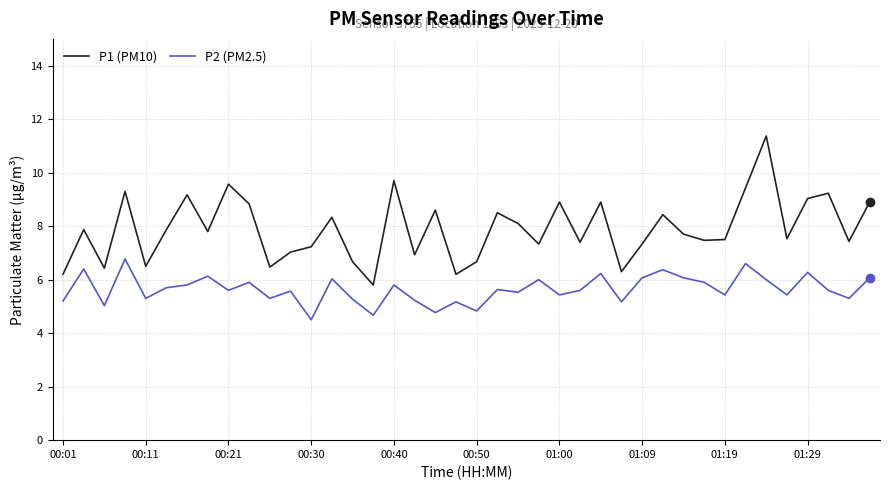

List the series in order of their peak value, highest first.

P1 (PM10), P2 (PM2.5)